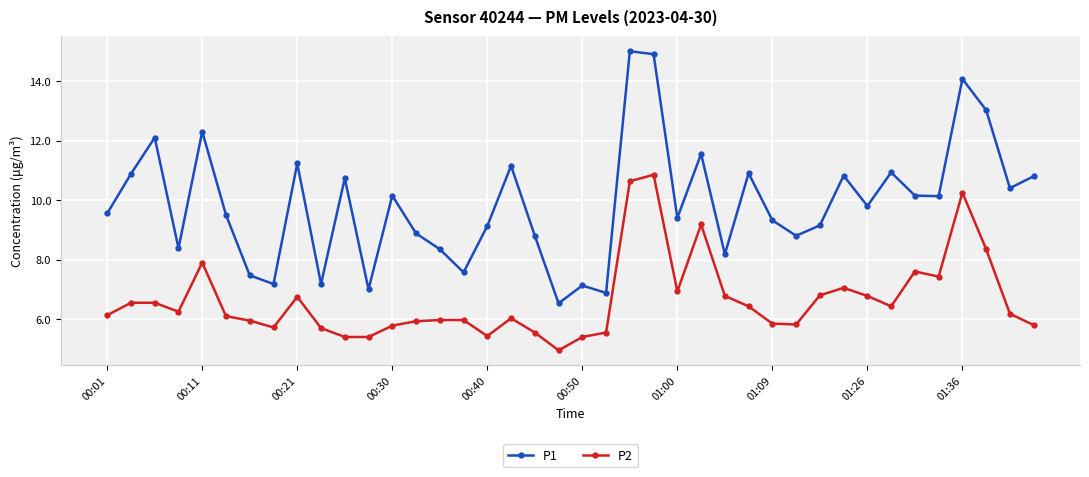

What is the value of the P1 point at the 24th from the left?

14.9